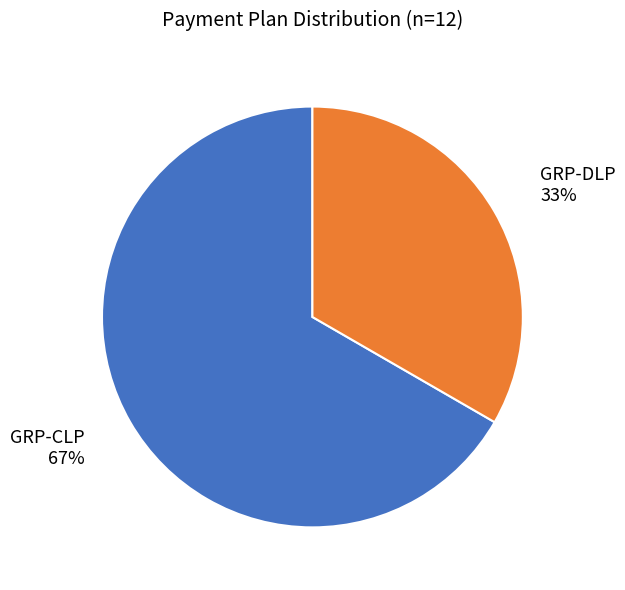

True or false: GRP-CLP accounts for 59% of the total.

False